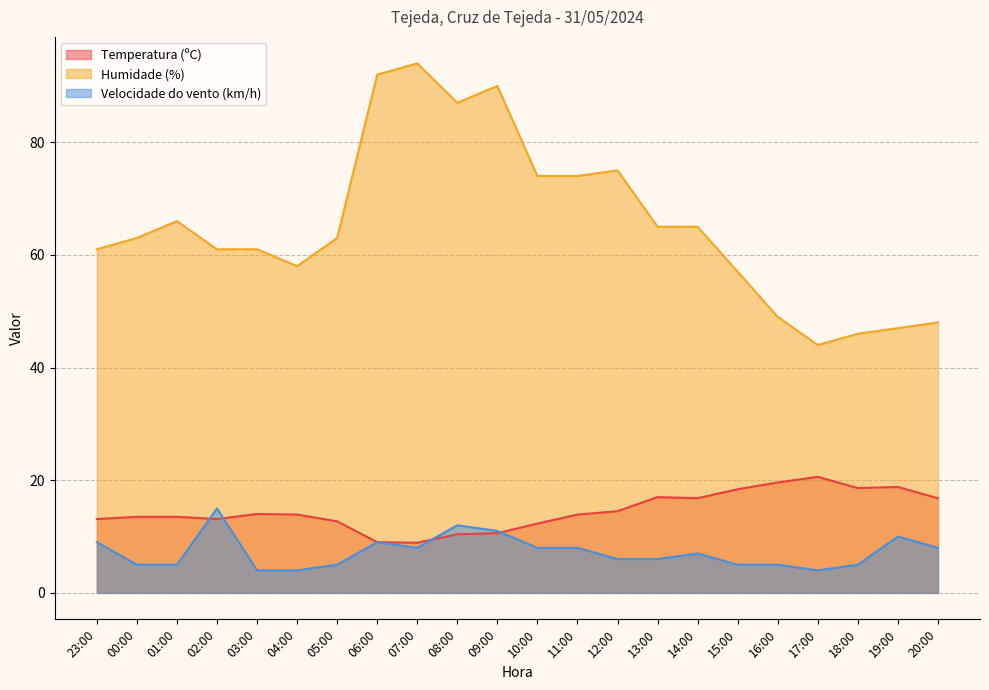

How many lines are shown in the chart?

3